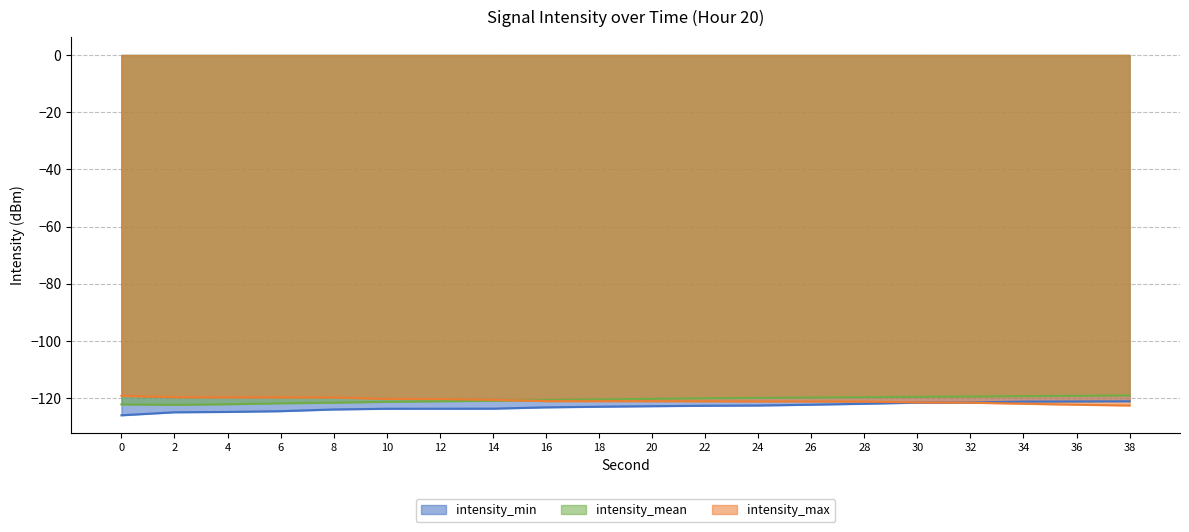

Is it true that intensity_mean equals -58.9 at 26?

False